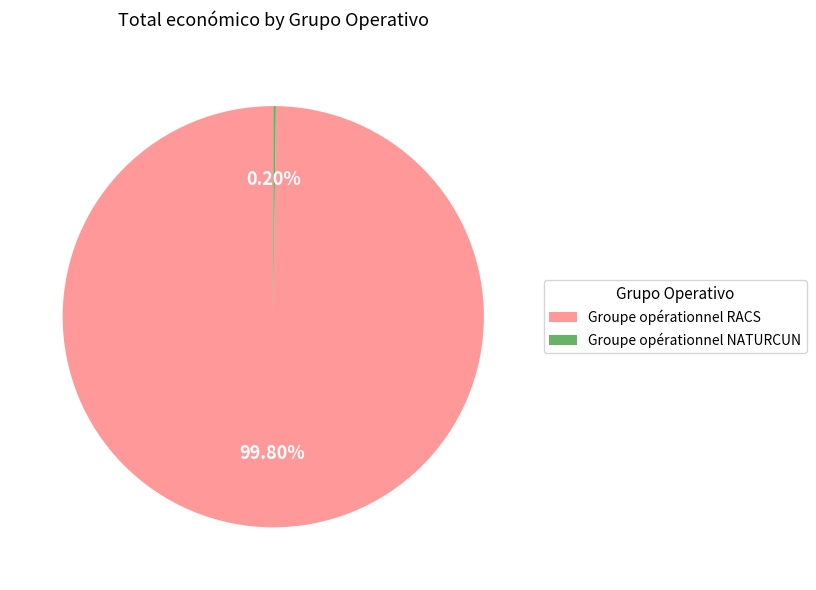

Which slice represents more than half of the pie?

Groupe opérationnel RACS